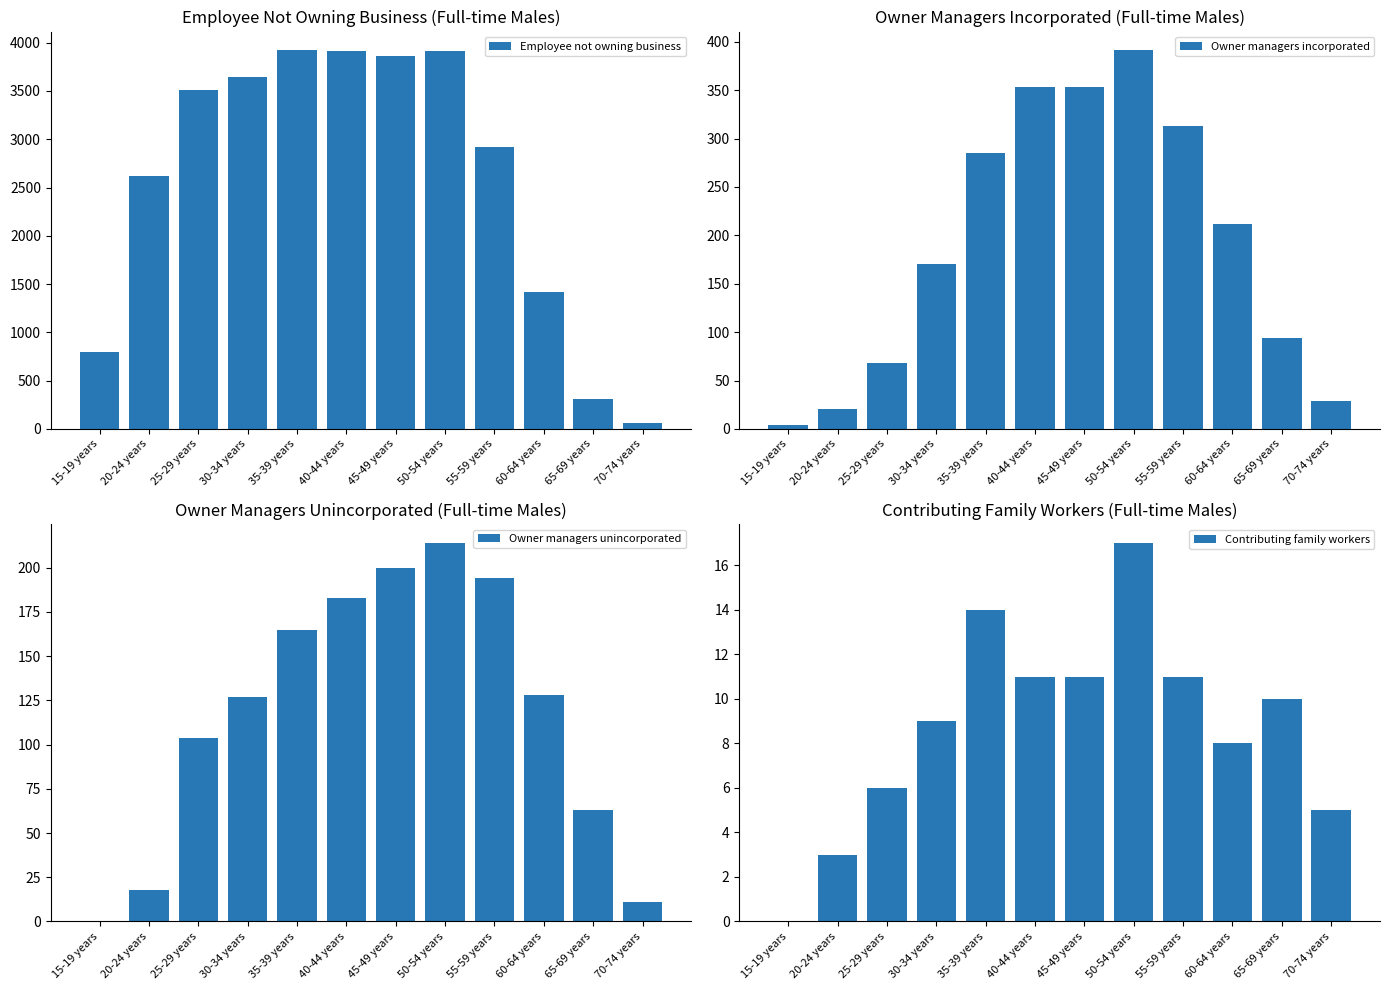

What are all the series names shown in the legend?

Employee not owning business, Owner managers incorporated, Owner managers unincorporated, Contributing family workers